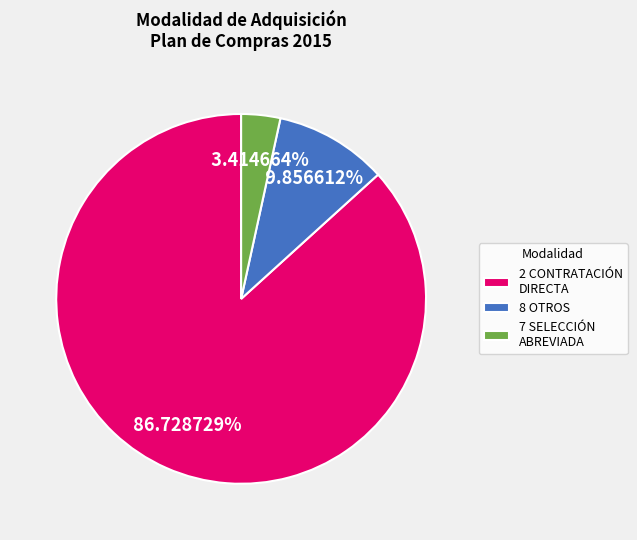

Does any single category account for the majority?

Yes